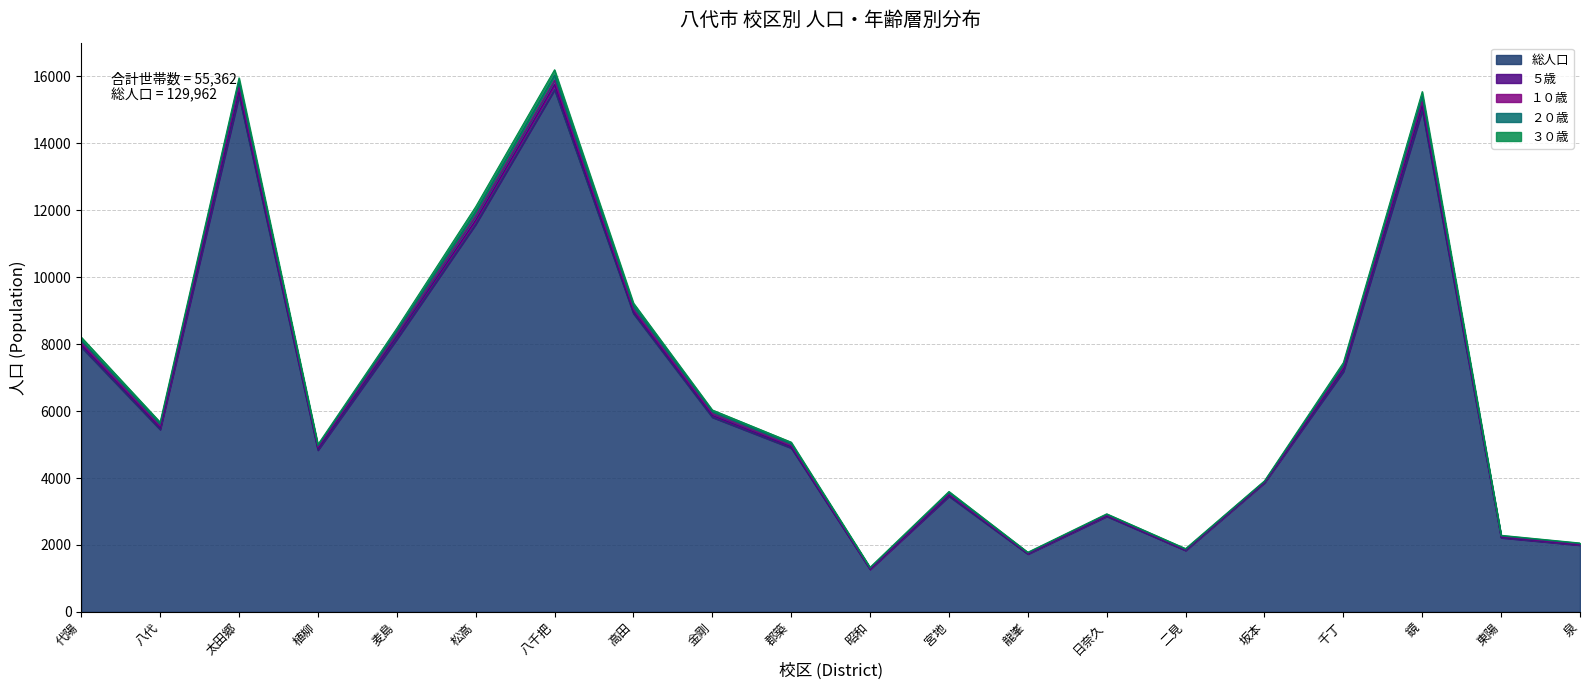

Is it true that 総人口 equals 8147 at 麦島?

True